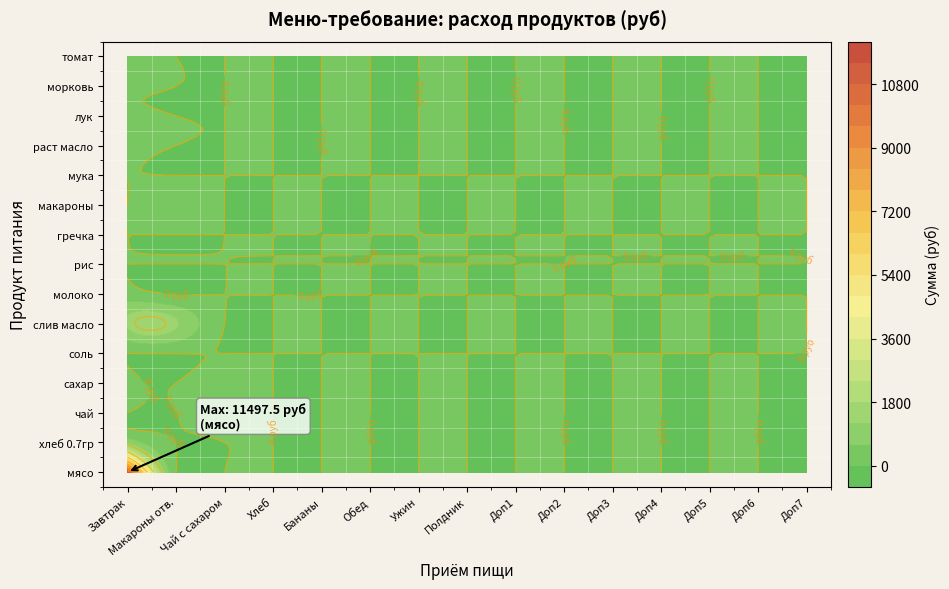

Reading right to left, what are all the values shown in this chart?

мясо: 0.0	0.0	0.0	0.0	0.0	0.0	0.0	0.0	0.0	0.0	0.0	0.0	0.0	0.0	0.0	0.0	0.0	0.0	0.0	0.0	0.0	0.0	0.0	11497.5
хлеб 0.7гр: 0.0	0.0	0.0	0.0	0.0	0.0	0.0	0.0	0.0	0.0	0.0	0.0	0.0	0.0	0.0	0.0	0.0	0.0	0.0	0.0	0.0	0.0	0.0	1112.8
чай: 0.0	0.0	0.0	0.0	0.0	0.0	0.0	0.0	0.0	0.0	0.0	0.0	0.0	0.0	0.0	0.0	0.0	0.0	0.0	0.0	0.0	0.0	0.0	182.5
сахар: 0.0	0.0	0.0	0.0	0.0	0.0	0.0	0.0	0.0	0.0	0.0	0.0	0.0	0.0	0.0	0.0	0.0	0.0	0.0	0.0	0.0	0.0	0.0	341.3
соль: 0.0	0.0	0.0	0.0	0.0	0.0	0.0	0.0	0.0	0.0	0.0	0.0	0.0	0.0	0.0	0.0	0.0	0.0	0.0	0.0	0.0	0.0	0.0	13.1
слив масло: 0.0	0.0	0.0	0.0	0.0	0.0	0.0	0.0	0.0	0.0	0.0	0.0	0.0	0.0	0.0	0.0	0.0	0.0	0.0	0.0	0.0	0.0	0.0	1281.6
молоко: 0.0	0.0	0.0	0.0	0.0	0.0	0.0	0.0	0.0	0.0	0.0	0.0	0.0	0.0	0.0	0.0	0.0	0.0	0.0	0.0	0.0	0.0	0.0	291.6
рис: 0.0	0.0	0.0	0.0	0.0	0.0	0.0	0.0	0.0	0.0	0.0	0.0	0.0	0.0	0.0	0.0	0.0	0.0	0.0	0.0	0.0	0.0	0.0	0.0
гречка: 0.0	0.0	0.0	0.0	0.0	0.0	0.0	0.0	0.0	0.0	0.0	0.0	0.0	0.0	0.0	0.0	0.0	0.0	0.0	0.0	0.0	0.0	0.0	0.0
макароны: 0.0	0.0	0.0	0.0	0.0	0.0	0.0	0.0	0.0	0.0	0.0	0.0	0.0	0.0	0.0	0.0	0.0	0.0	0.0	0.0	0.0	0.0	0.0	511.0
мука: 0.0	0.0	0.0	0.0	0.0	0.0	0.0	0.0	0.0	0.0	0.0	0.0	0.0	0.0	0.0	0.0	0.0	0.0	0.0	0.0	0.0	0.0	0.0	26.3
раст масло: 0.0	0.0	0.0	0.0	0.0	0.0	0.0	0.0	0.0	0.0	0.0	0.0	0.0	0.0	0.0	0.0	0.0	0.0	0.0	0.0	0.0	0.0	0.0	251.8
лук: 0.0	0.0	0.0	0.0	0.0	0.0	0.0	0.0	0.0	0.0	0.0	0.0	0.0	0.0	0.0	0.0	0.0	0.0	0.0	0.0	0.0	0.0	0.0	59.1
морковь: 0.0	0.0	0.0	0.0	0.0	0.0	0.0	0.0	0.0	0.0	0.0	0.0	0.0	0.0	0.0	0.0	0.0	0.0	0.0	0.0	0.0	0.0	0.0	45.6
томат: 0.0	0.0	0.0	0.0	0.0	0.0	0.0	0.0	0.0	0.0	0.0	0.0	0.0	0.0	0.0	0.0	0.0	0.0	0.0	0.0	0.0	0.0	0.0	299.8